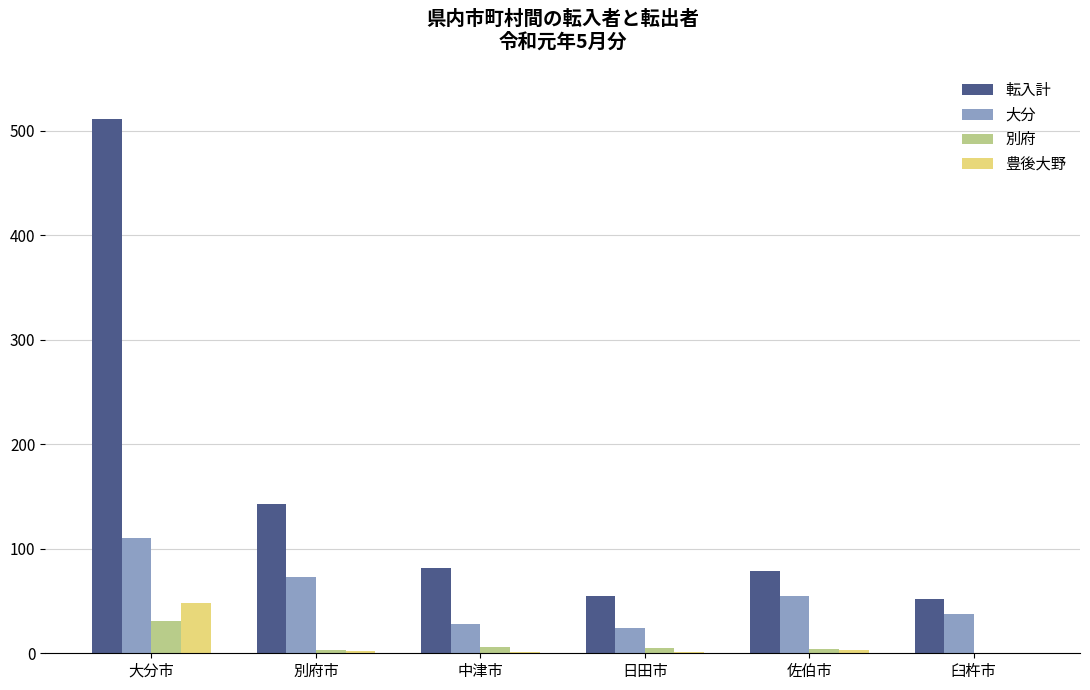

Count the number of categories in the chart.

6